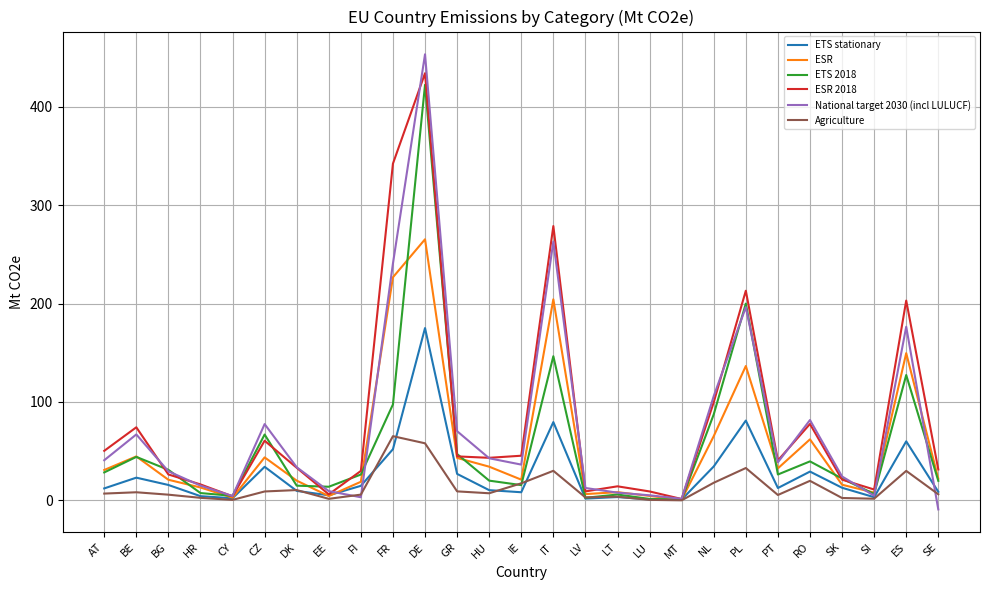

Which label corresponds to the largest value in the chart?

DE